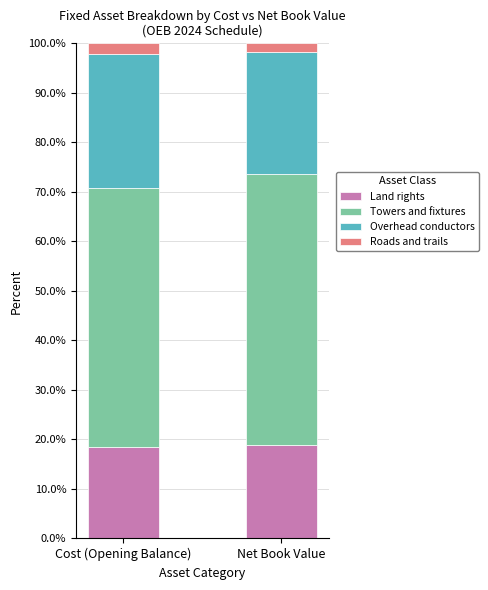

What is the maximum value for Land rights?

18.8